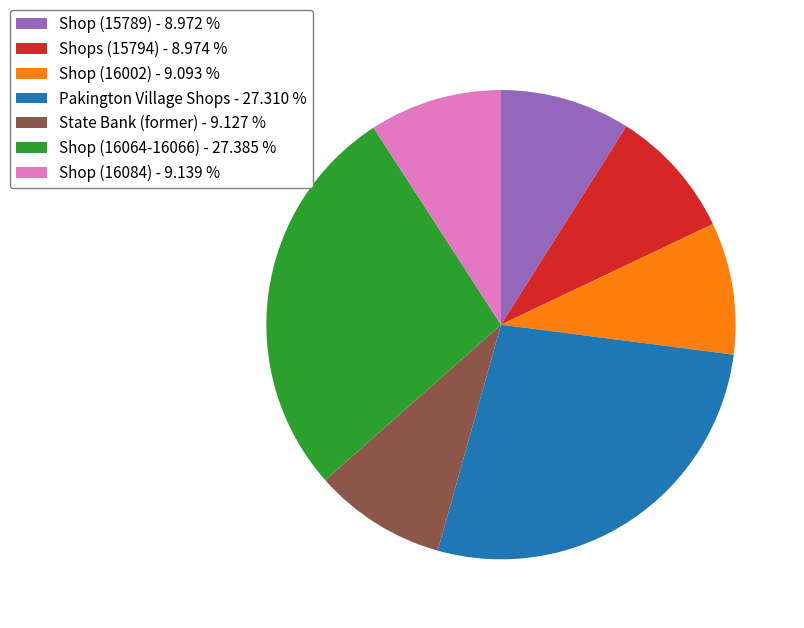

Do Shop (16002) - 9.093 % and State Bank (former) - 9.127 % together represent more than half of the pie?

No